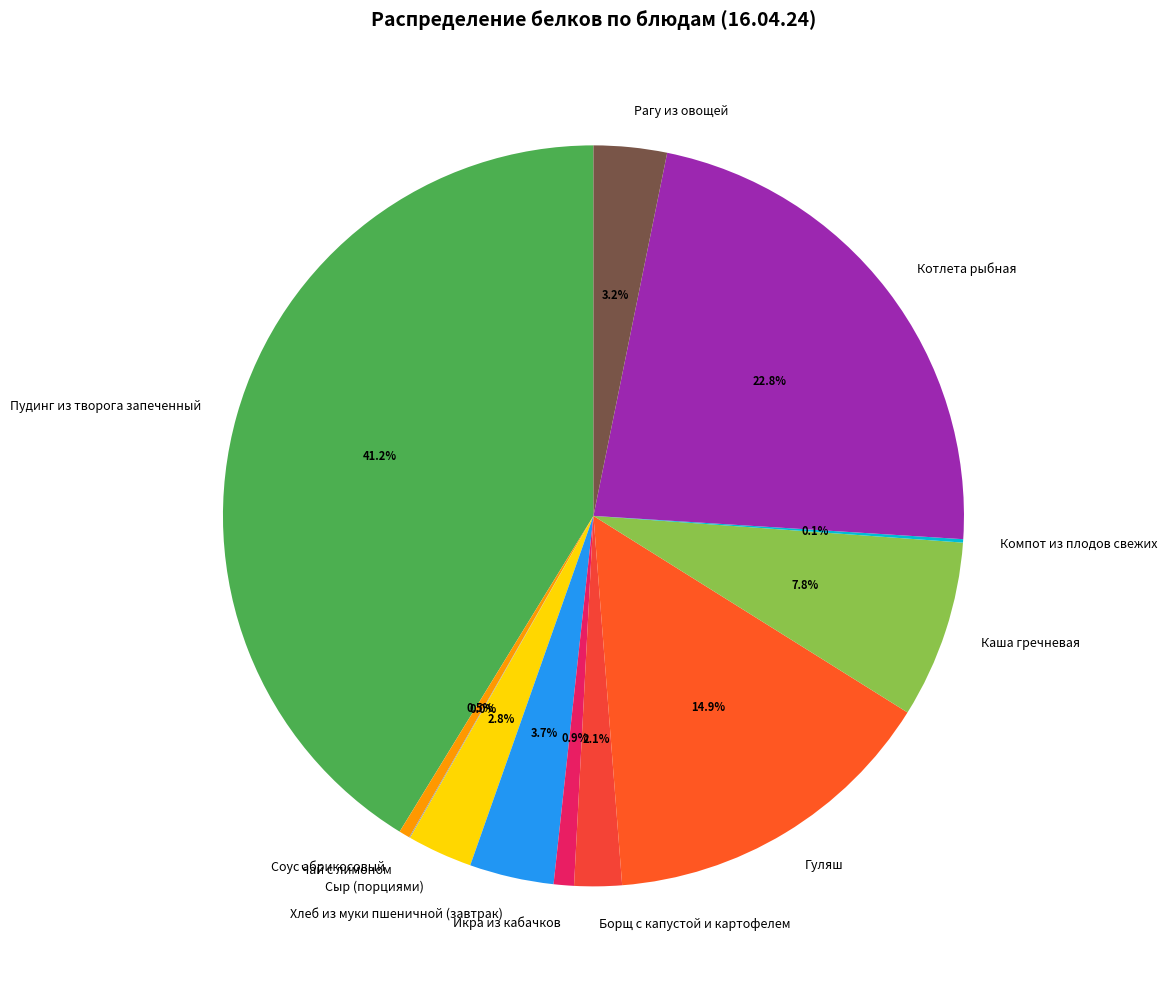

What is the total percentage of Пудинг из творога запеченный and Каша гречневая?

49.0%